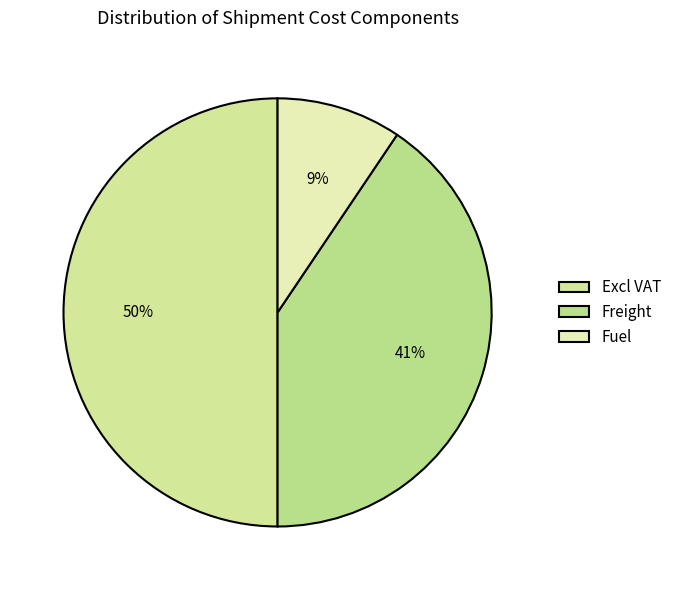

How many slices are in this pie chart?

3